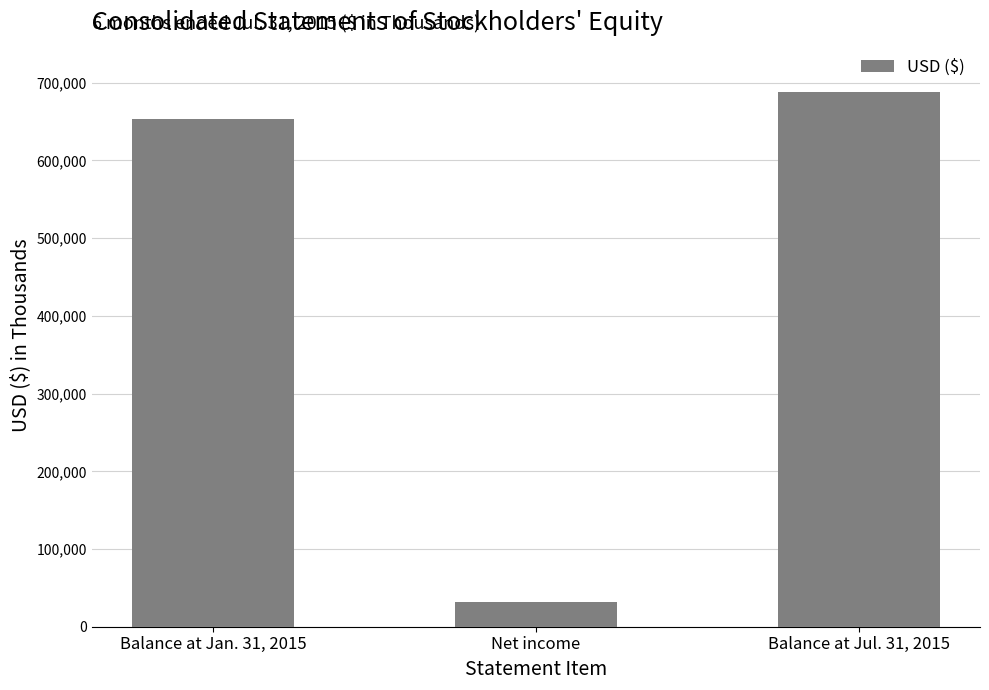

At which label is the value closest to 360418?

Balance at Jan. 31, 2015